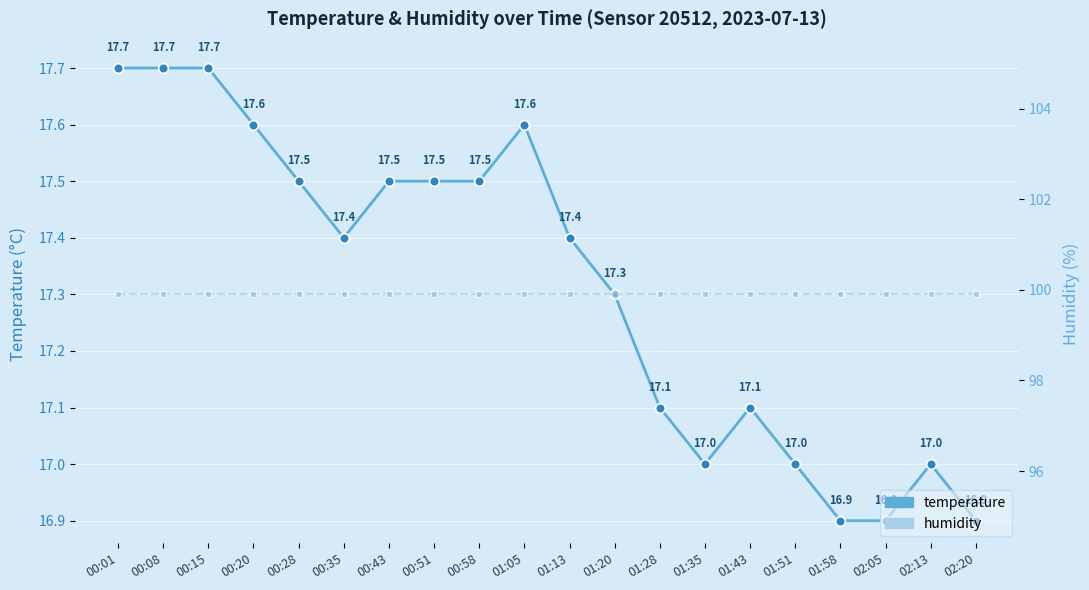

Which label corresponds to the smallest value in the chart?

01:58